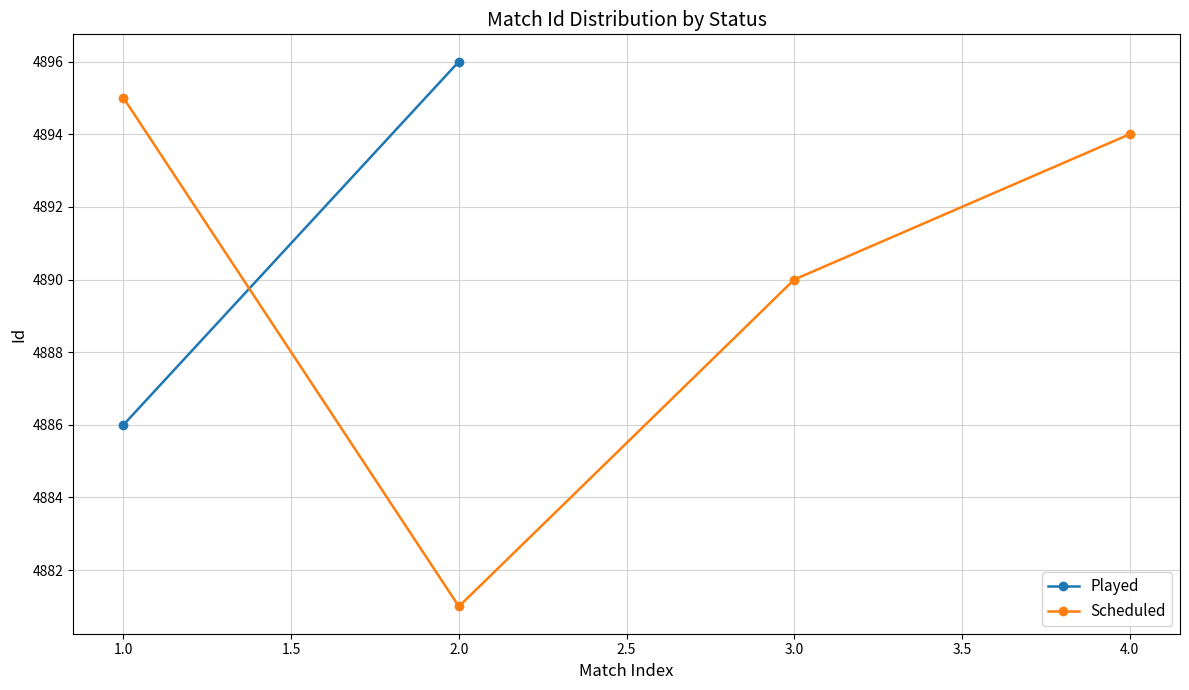

True or false: Scheduled has a value of 2479 at 3.0.

False